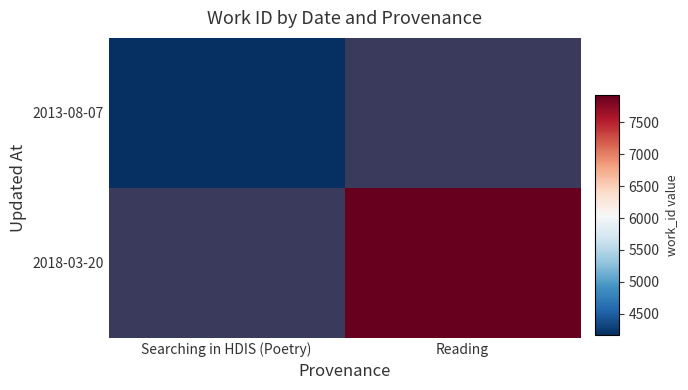

Which category has the highest value across all series?

Reading